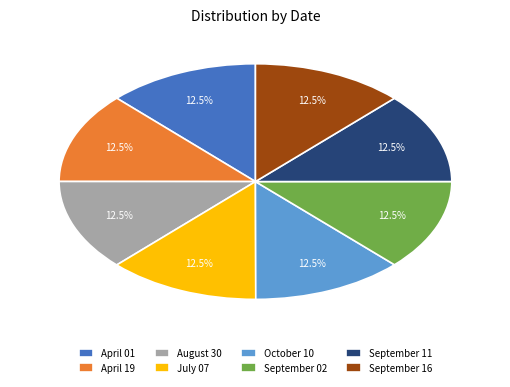

How many segments does this pie chart have?

8